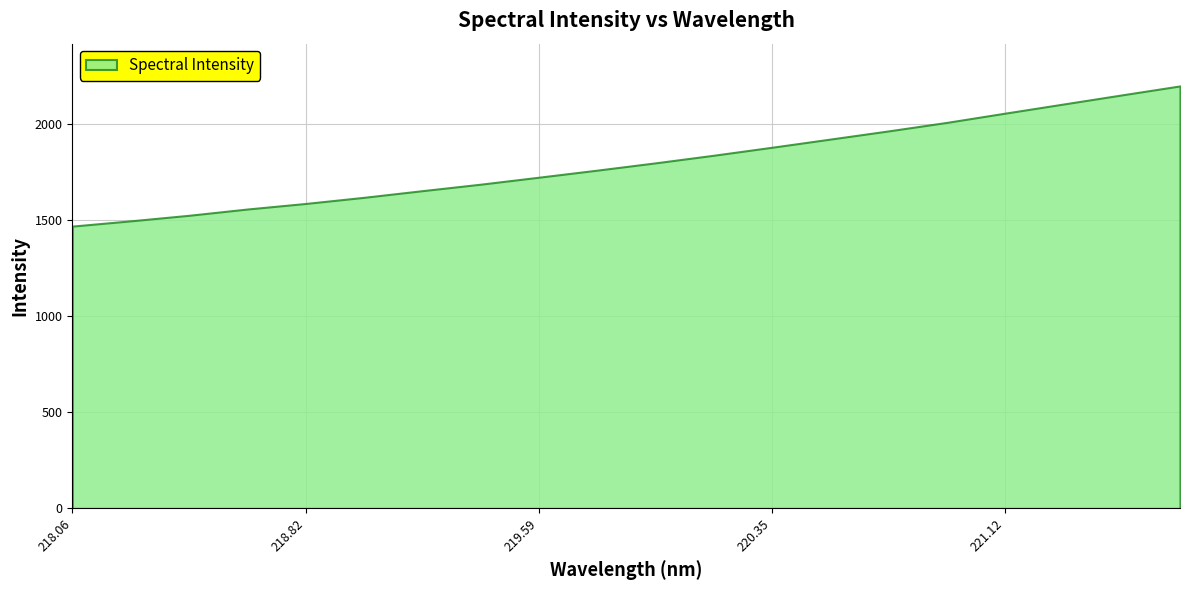

What is the minimum value shown in the chart?

1469.1